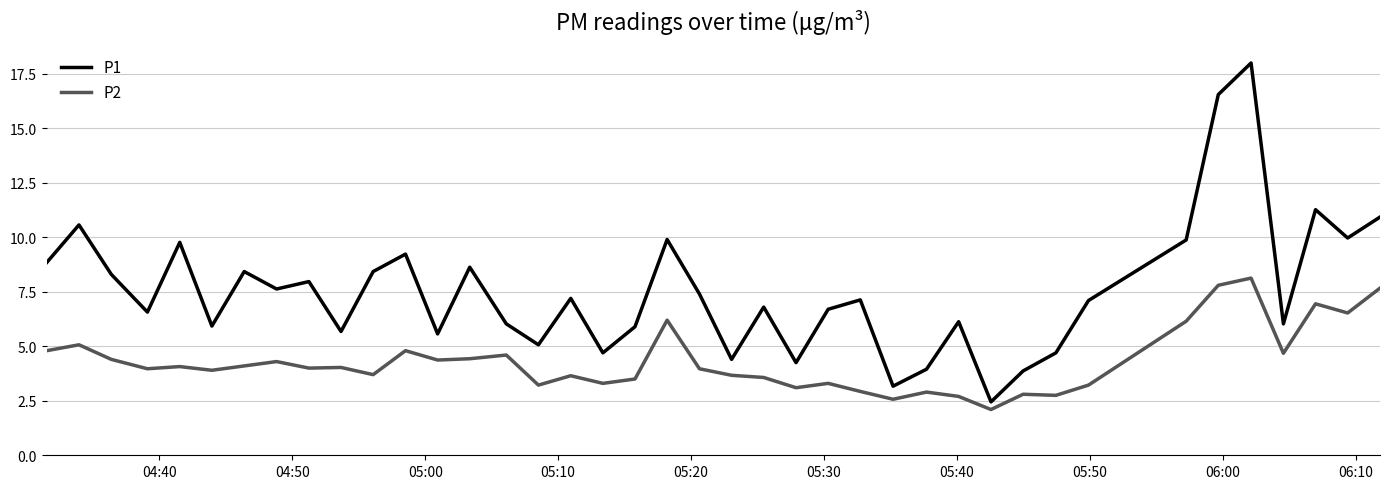

What is the difference between the maximum and minimum values in the P2 series?

6.0